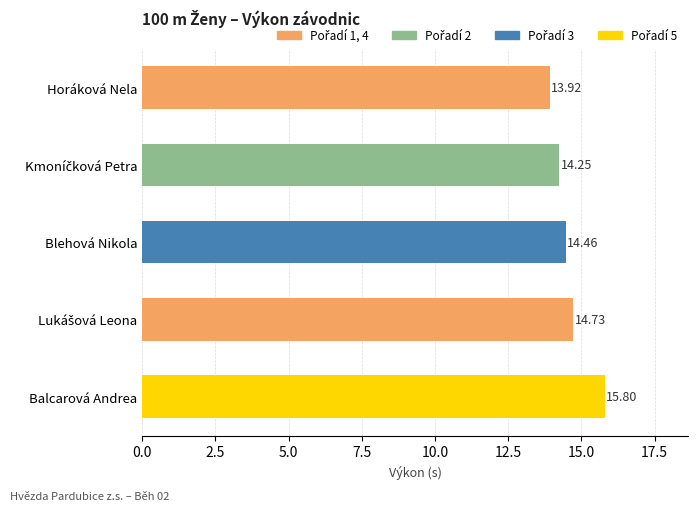

What is the label of the 3rd bar from the top?

Blehová Nikola